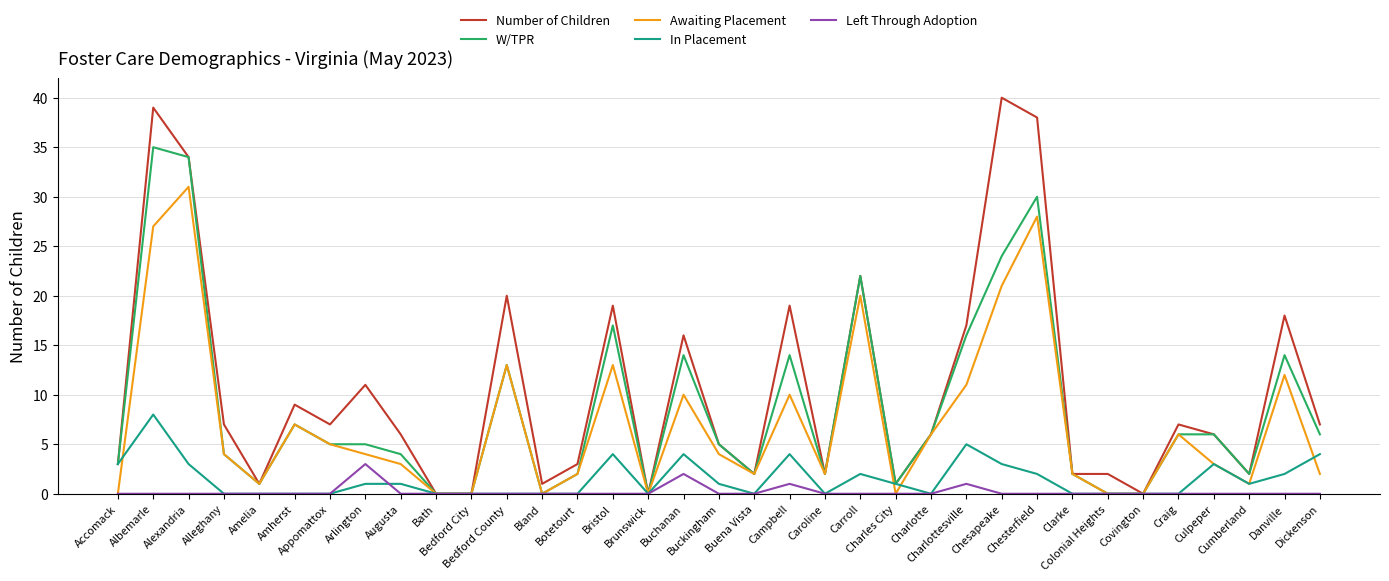

What value does the W/TPR series have at Dickenson?

6